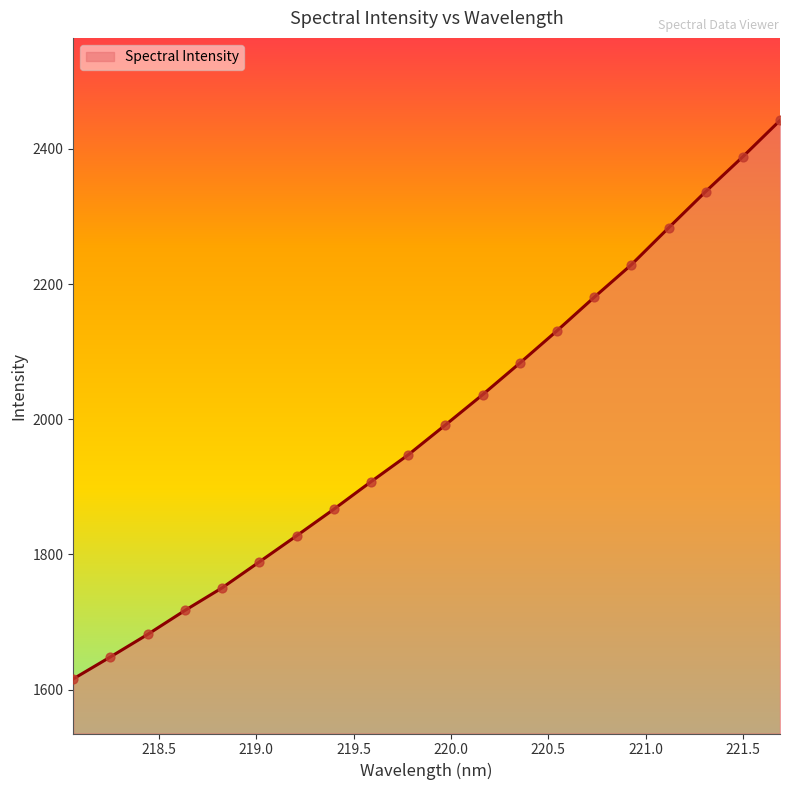

What is the maximum value shown in the chart?

2441.9